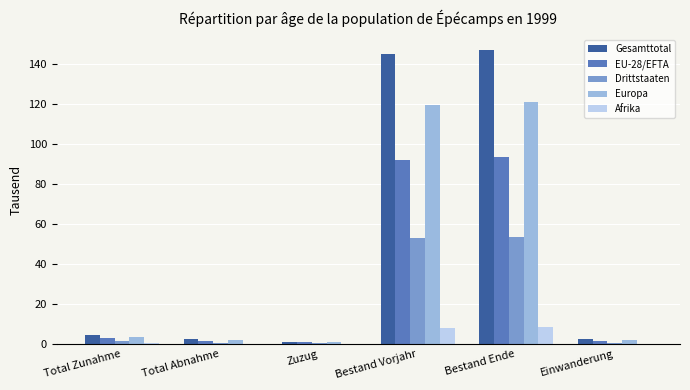

What value does the Europa series have at Zuzug?

0.9